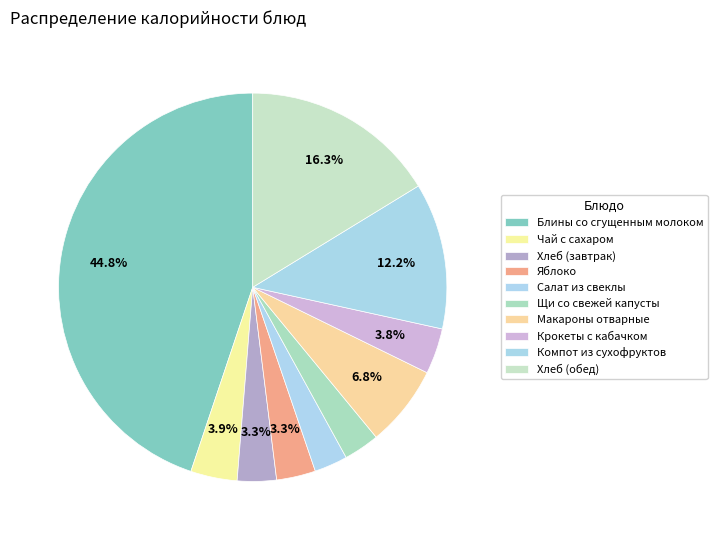

To the nearest percent, what is the combined percentage of Макароны отварные and Крокеты с кабачком?

11%